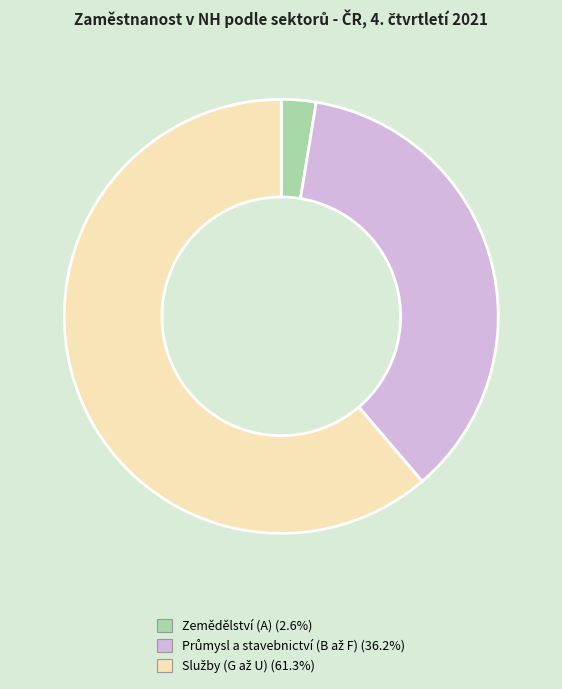

Is there a majority slice in this chart?

Yes